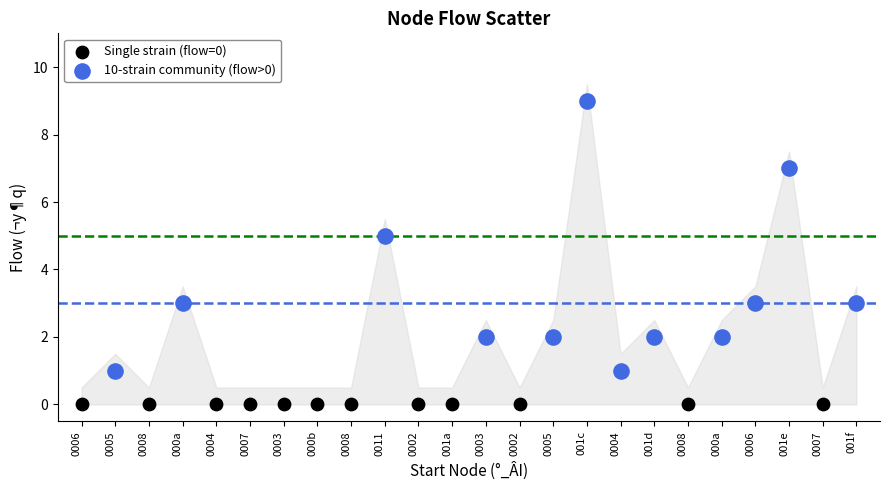

Which series contains the lowest Y value?

Single strain (flow=0)